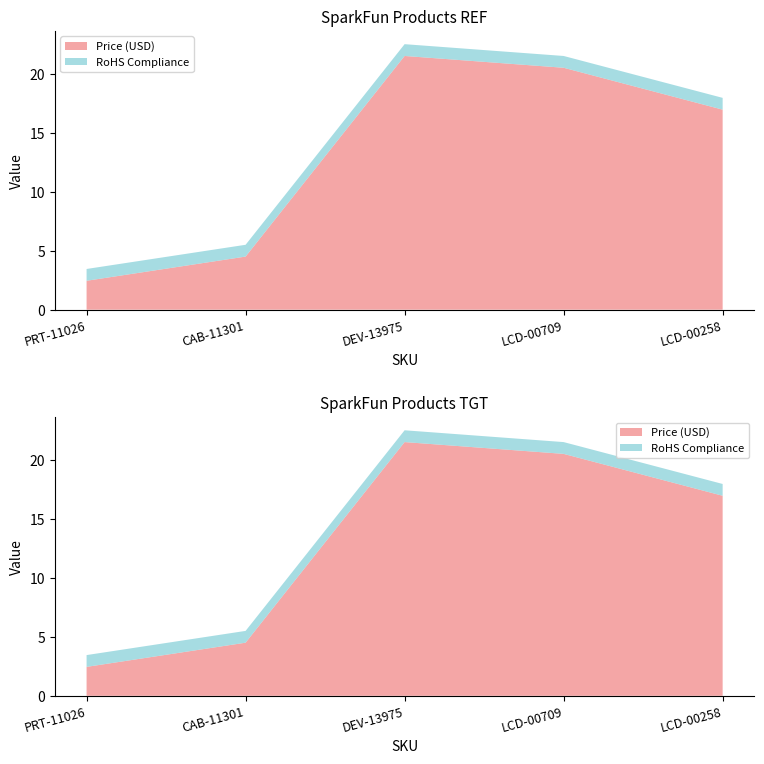

Reading right to left, transcribe all the data shown in this chart.

Price (USD): 16.9	20.5	21.5	4.5	2.5
RoHS Compliance: 1.0	1.0	1.0	1.0	1.0